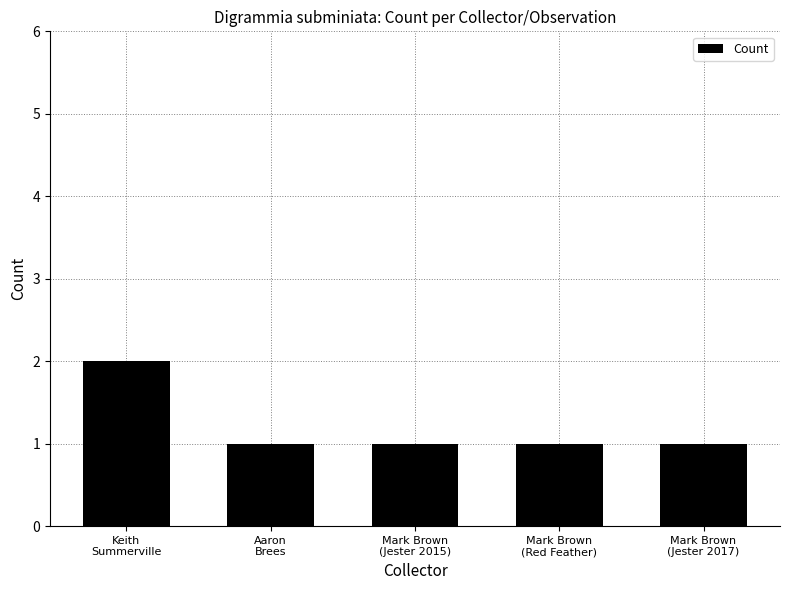

What is the label of the 2nd bar from the right?

Mark Brown
(Red Feather)